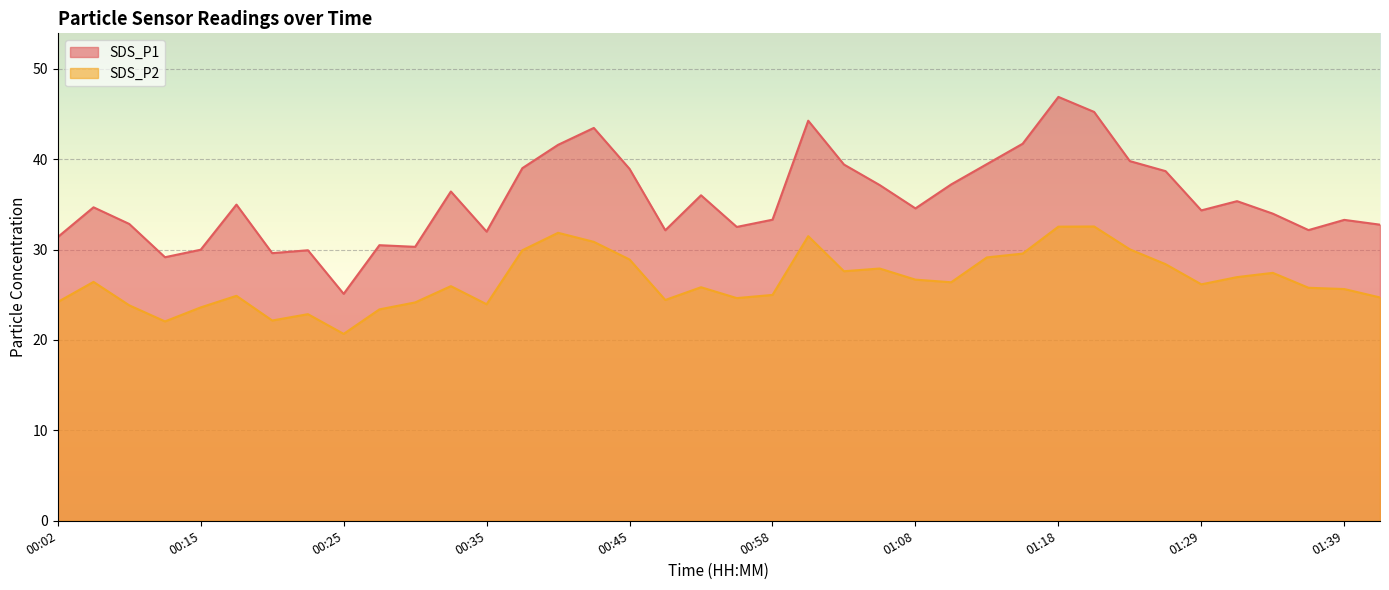

List the labels in order of SDS_P2 value, largest first.

01:21, 01:18, 00:40, 01:00, 00:42, 01:24, 00:37, 01:16, 01:13, 00:45, 01:26, 01:05, 01:03, 01:34, 01:31, 01:08, 00:07, 01:11, 01:29, 00:32, 00:53, 01:36, 01:39, 00:58, 00:17, 01:41, 00:55, 00:50, 00:02, 00:30, 00:35, 00:10, 00:15, 00:27, 00:22, 00:20, 00:12, 00:25